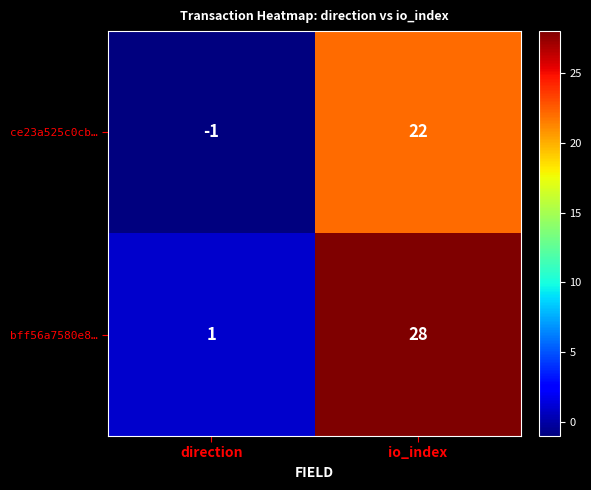

Which series has the largest range (max minus min)?

bff56a7580e8…